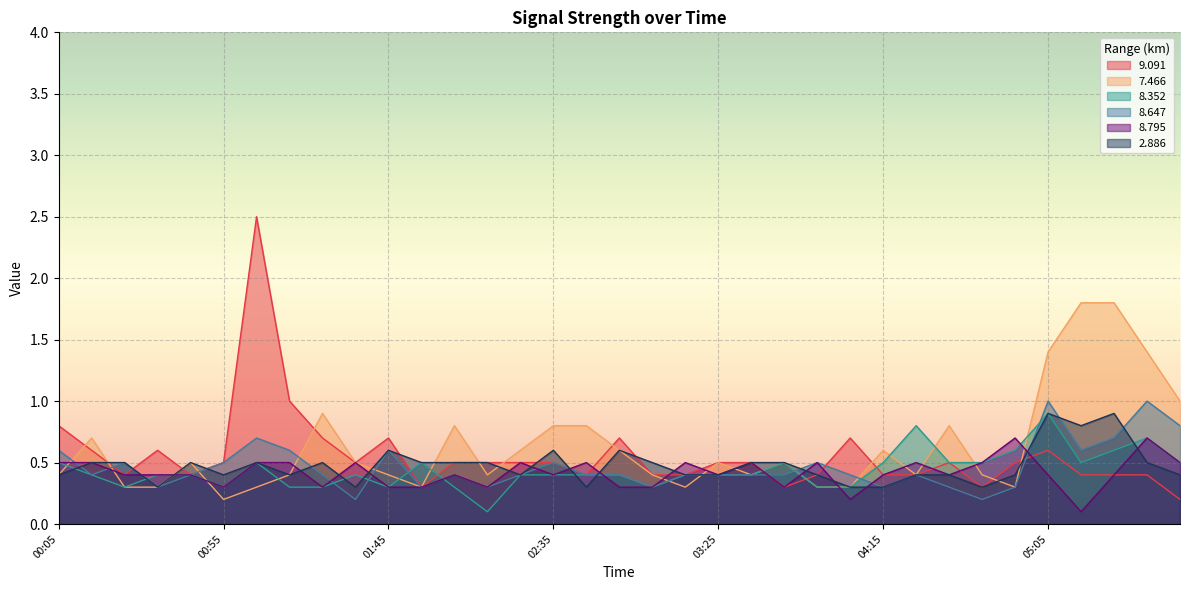

Between 00:35 and 00:55, which series saw the biggest shift?

8.647